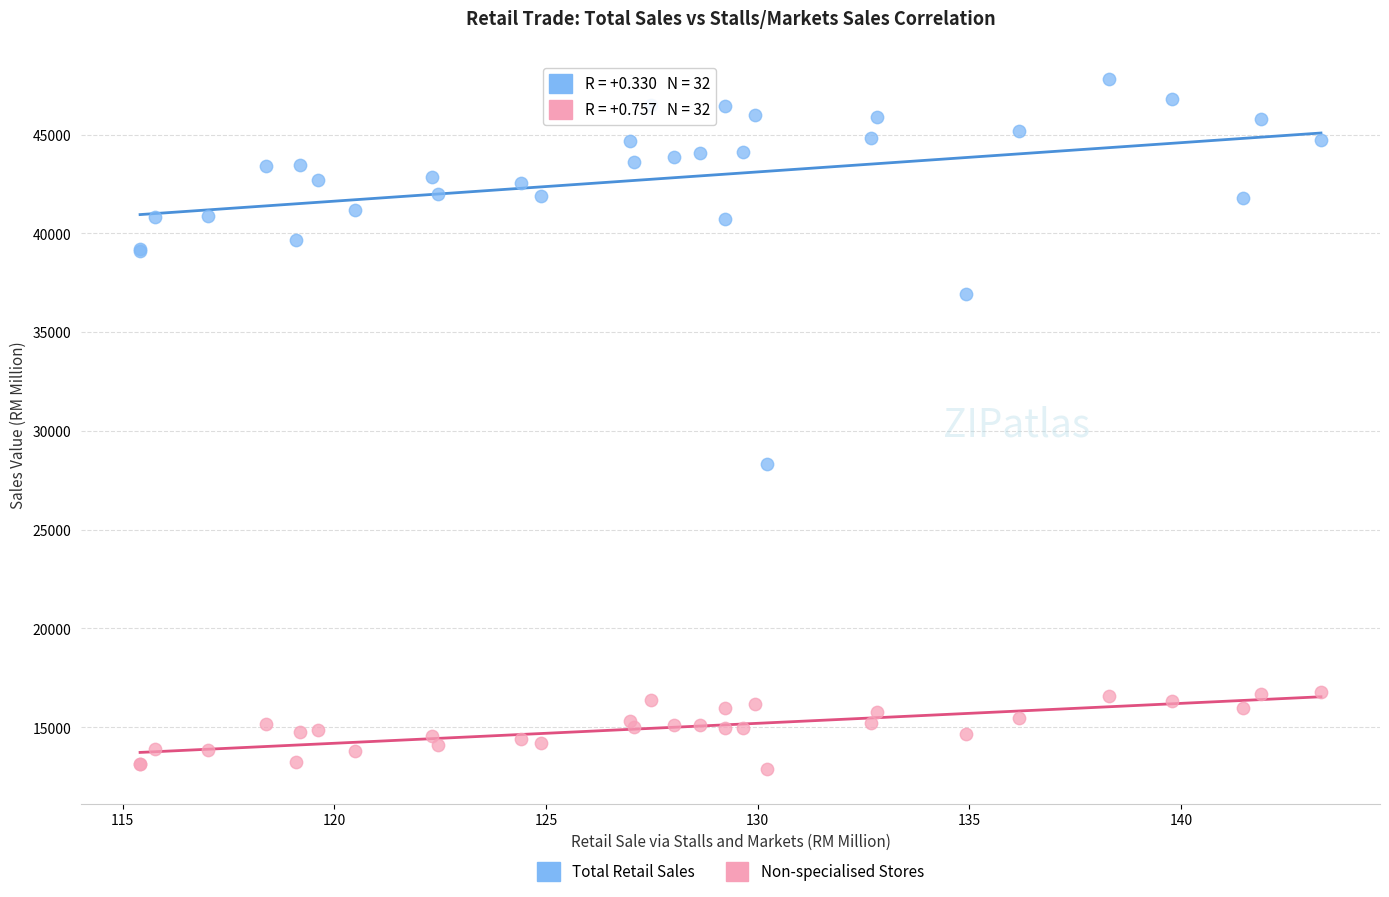

Which series has the widest spread of Y values?

Total Retail Sales